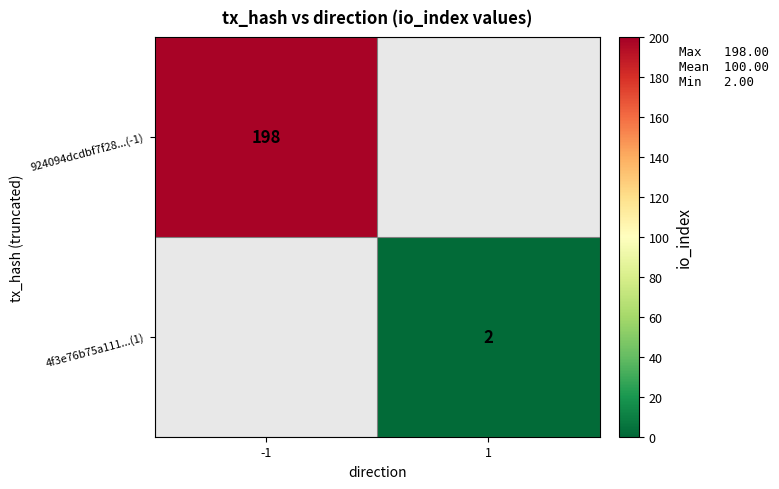

True or false: 924094dcdbf7f28...(-1) has a value of 198 at -1.

True